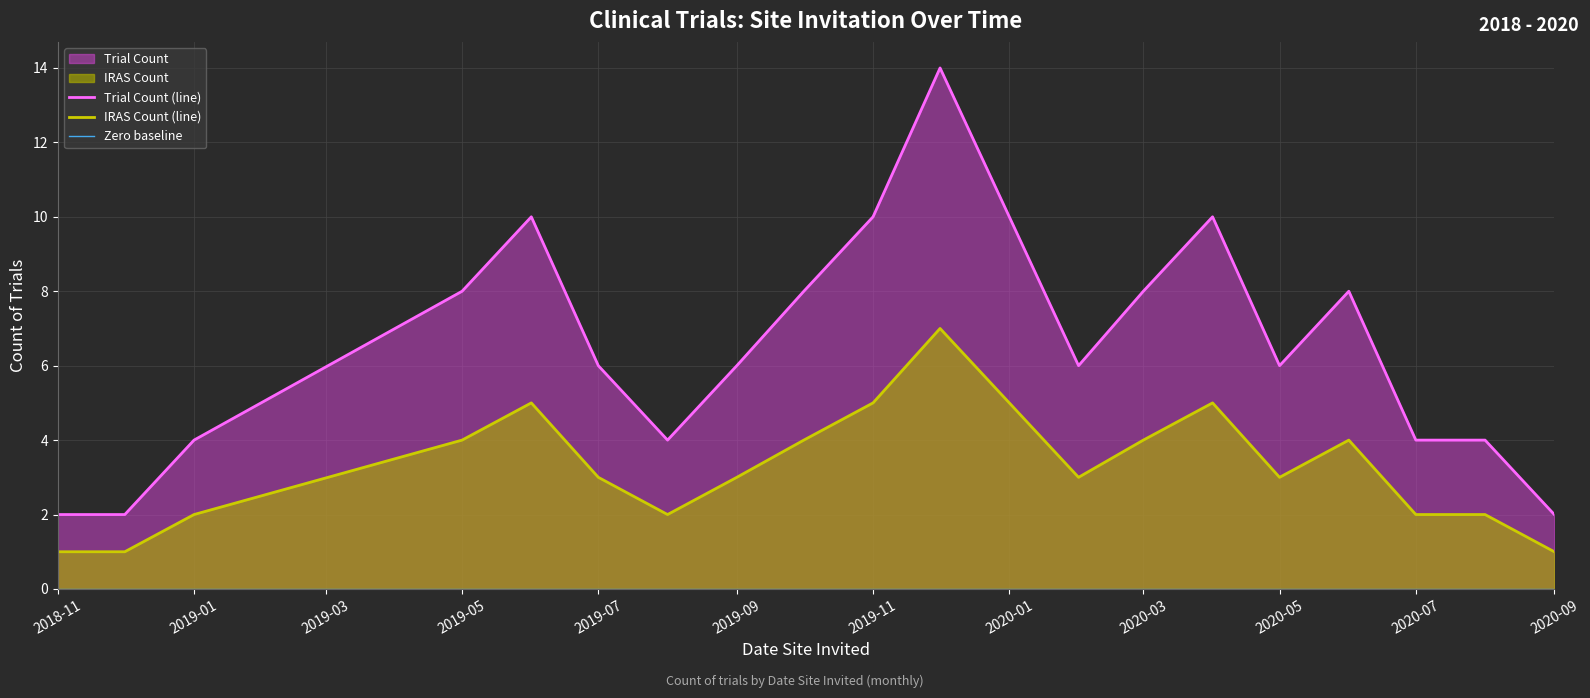

What is the difference between the highest and lowest values at 2019-07?

3